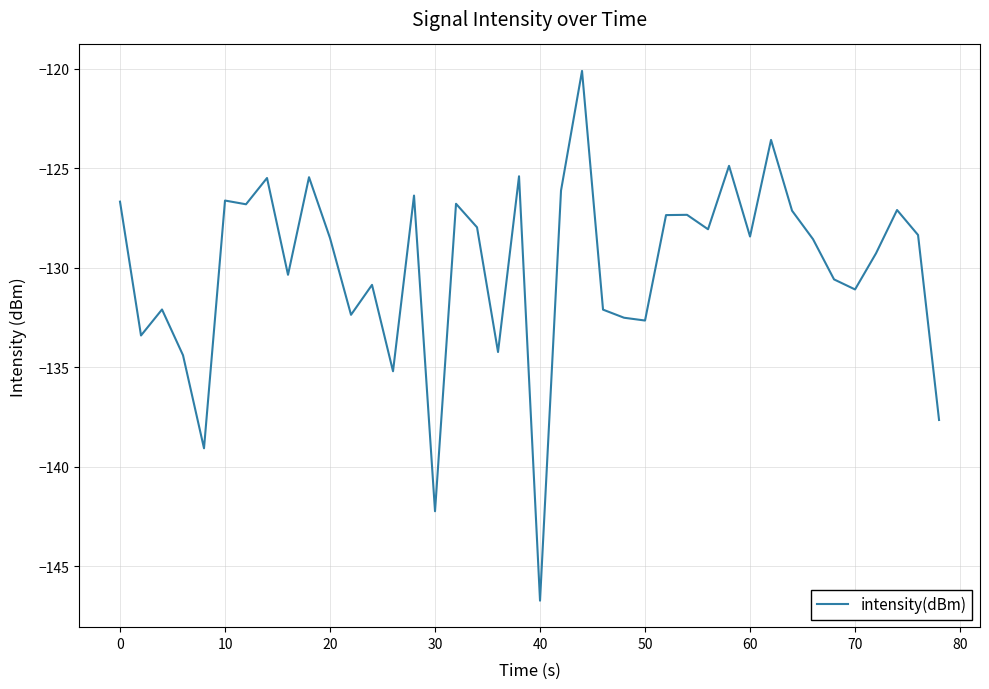

What is the greatest value displayed?

-120.1